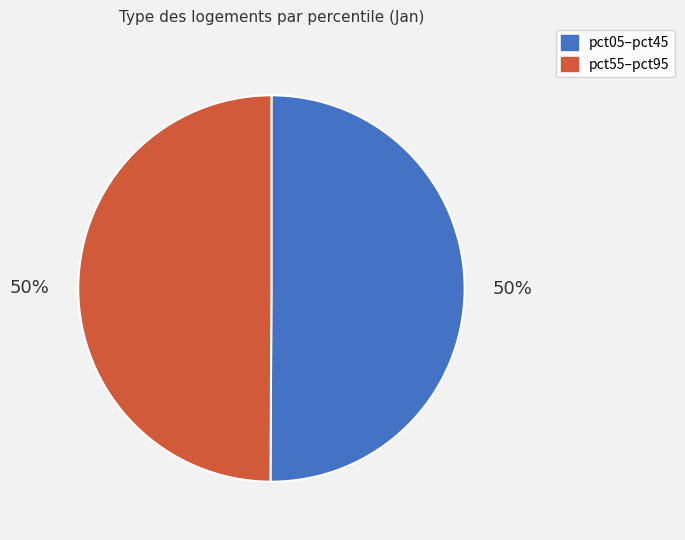

To the nearest percent, what is the average slice percentage?

50%